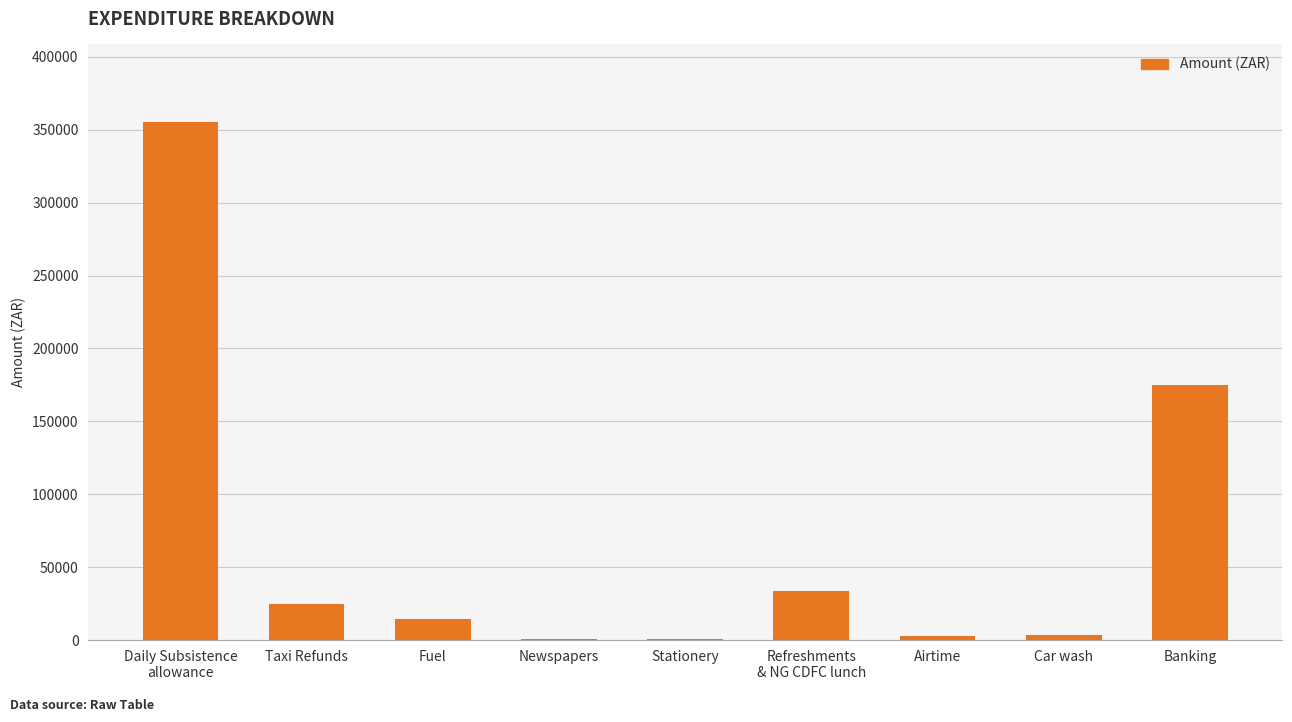

At which category does the chart reach its peak across all series?

Daily Subsistence
allowance